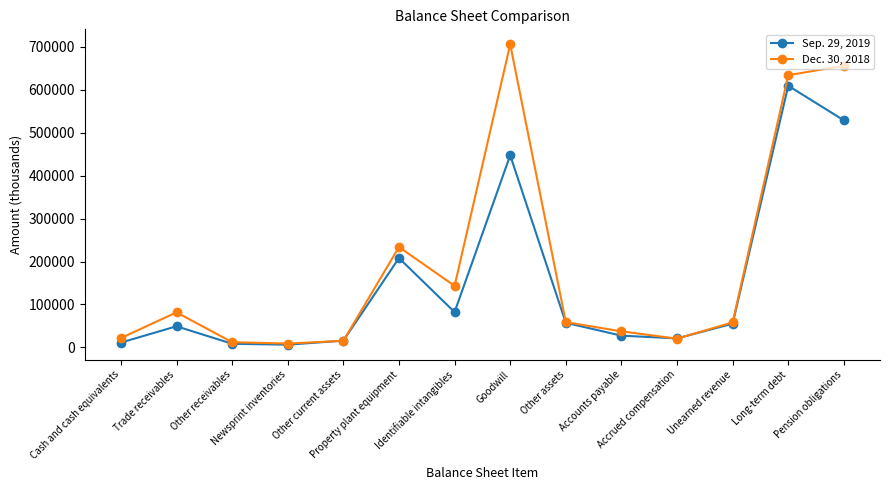

Which series ends up on top after the final intersection of Sep. 29, 2019 and Dec. 30, 2018?

Dec. 30, 2018